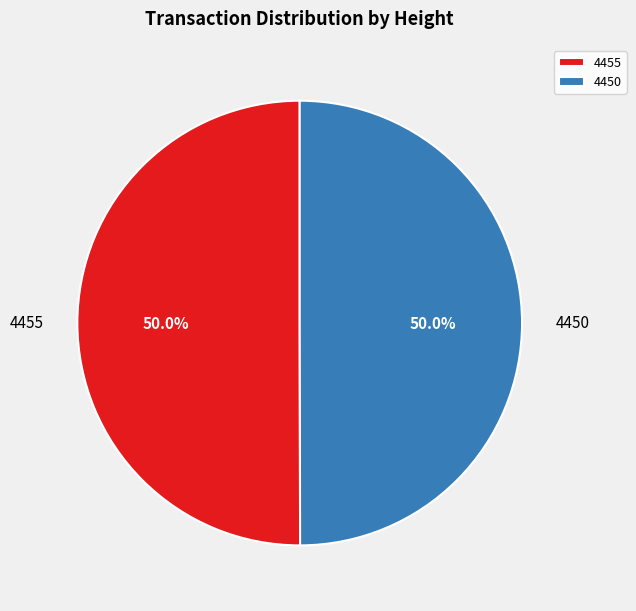

What is the ratio of the value at 4455 to the value at 4450?

1.0